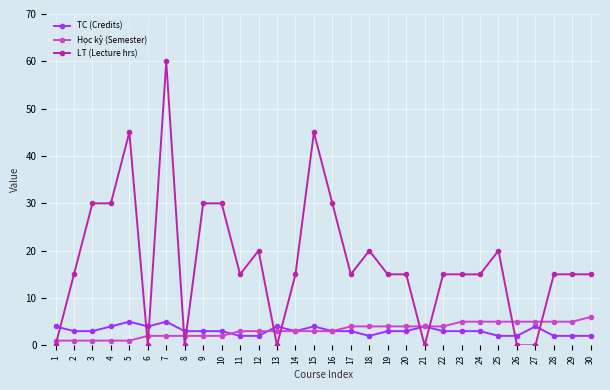

After their last crossing, which series has the higher values: LT (Lecture hrs) or Học kỳ (Semester)?

LT (Lecture hrs)